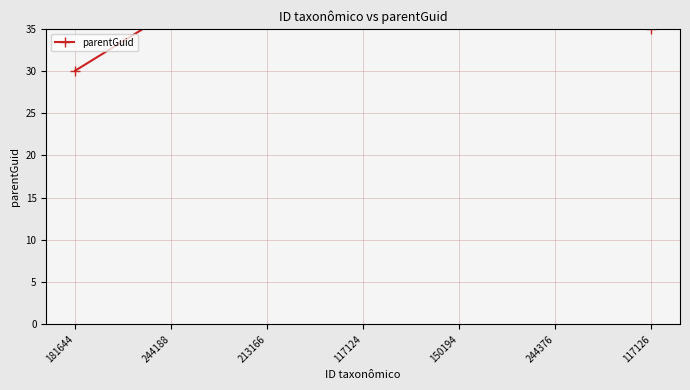

Reading left to right, list all the values displayed in this chart.

181644=30.0	244188=37.0	213166=44.0	117124=36.0	150194=36.0	244376=43.0	117126=35.0